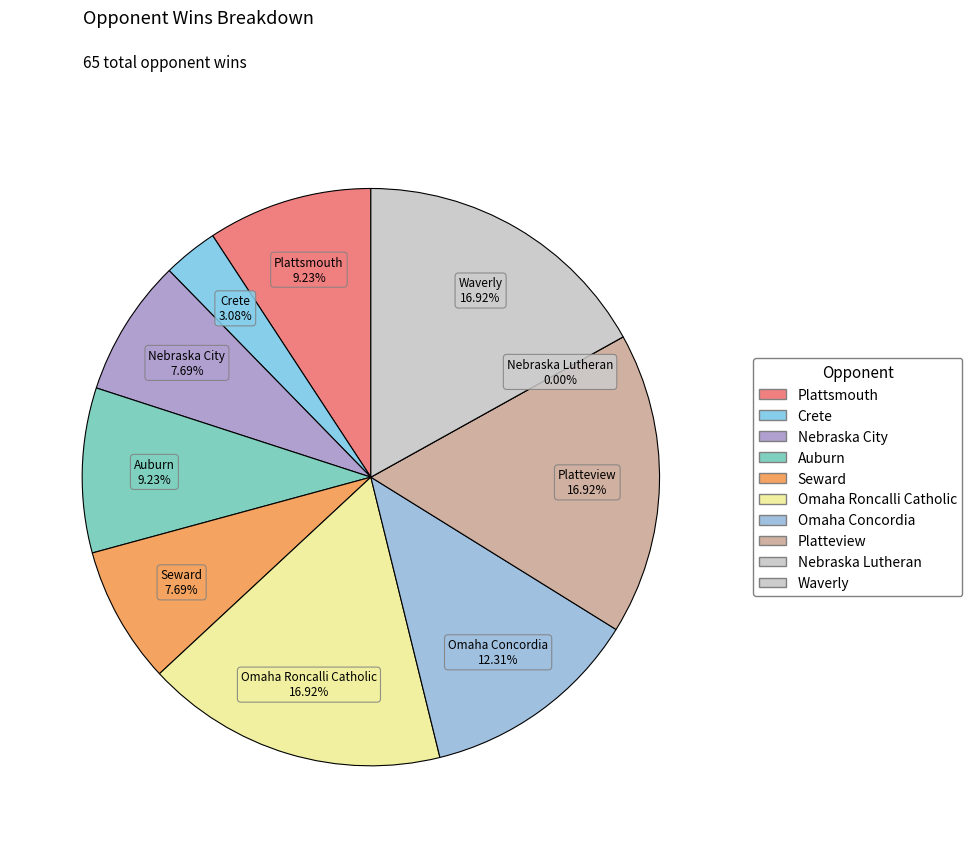

What portion of the pie excludes Nebraska City?

92.3%